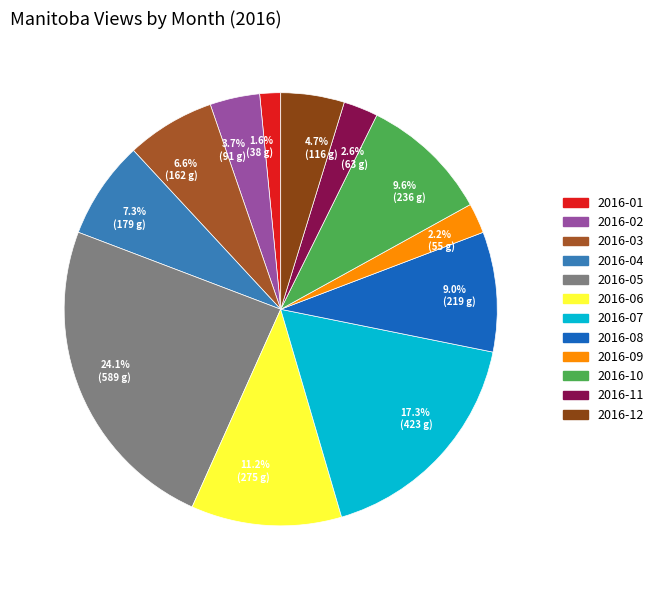

What portion of the pie excludes 2016-09?

97.8%